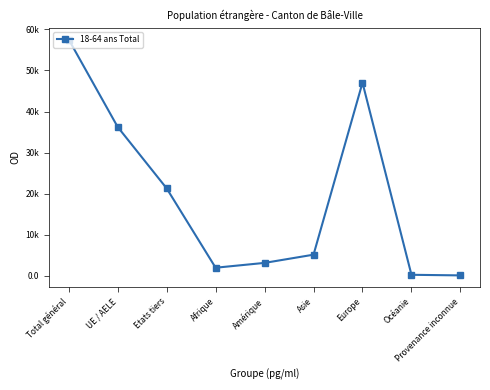

The chart shows a value of 14478 at Europe. True or false?

False